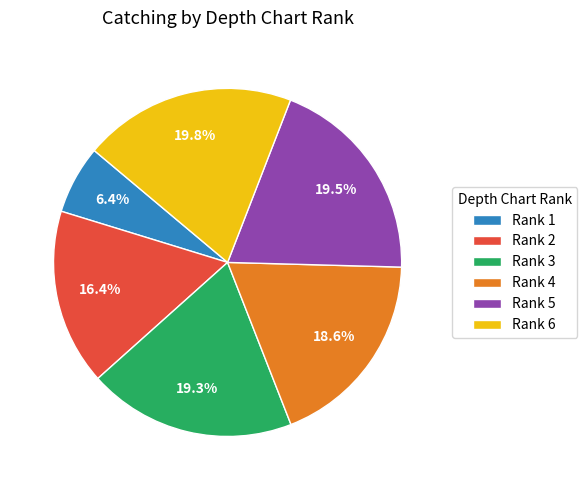

How much of the chart is everything except Rank 6?

80.2%